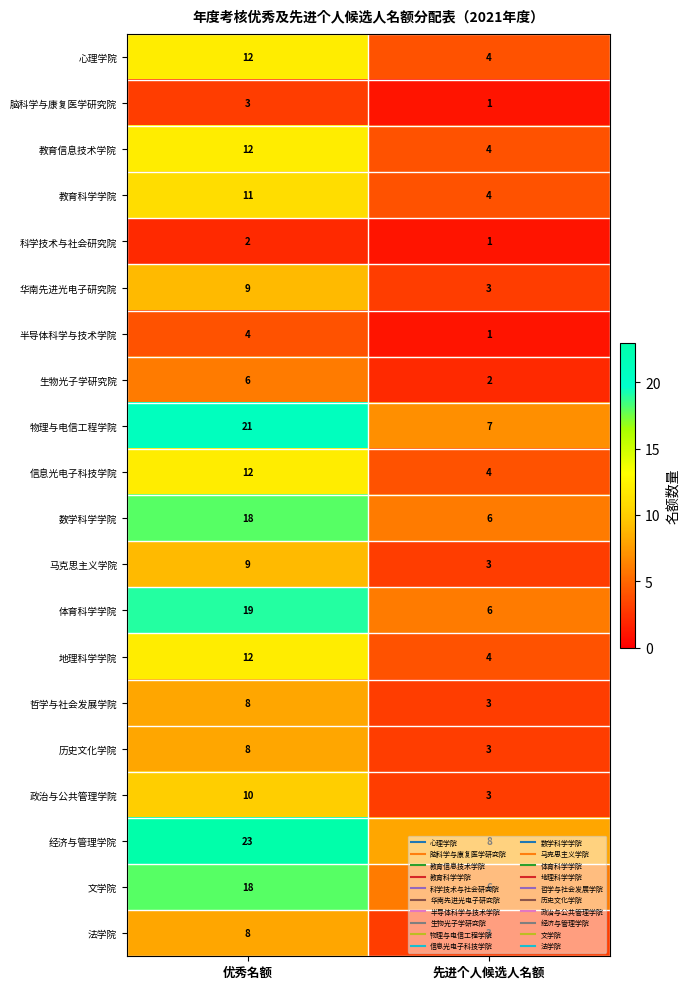

At which label does 科学技术与社会研究院 reach its minimum?

先进个人候选人名额